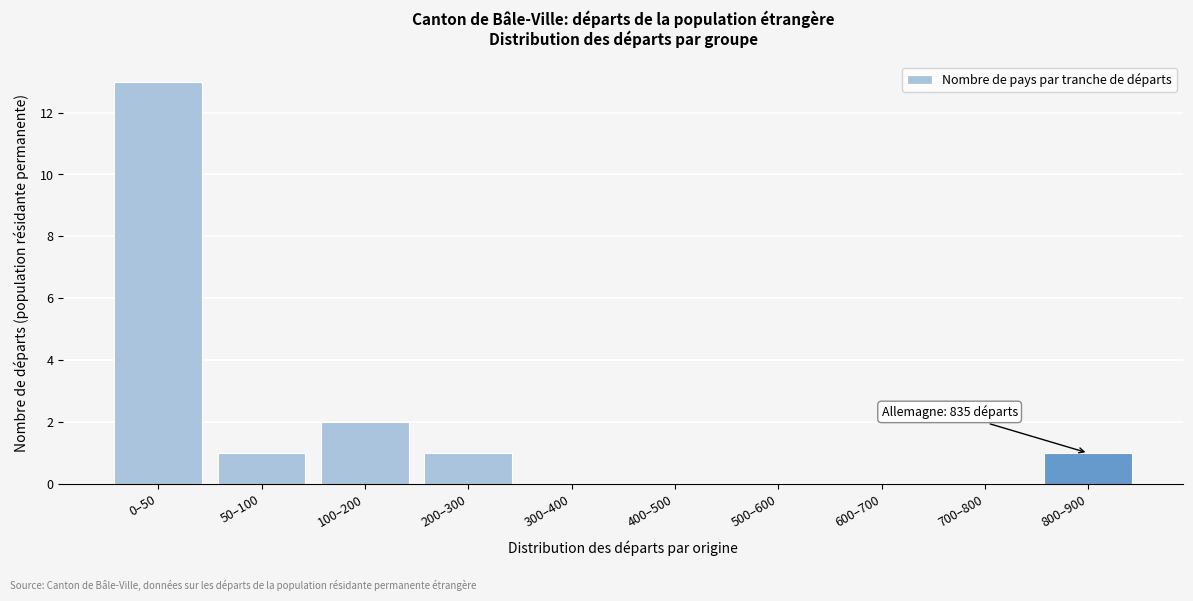

Reading left to right, what are all the values shown in this chart?

0–50=13	50–100=1	100–200=2	200–300=1	300–400=0	400–500=0	500–600=0	600–700=0	700–800=0	800–900=1